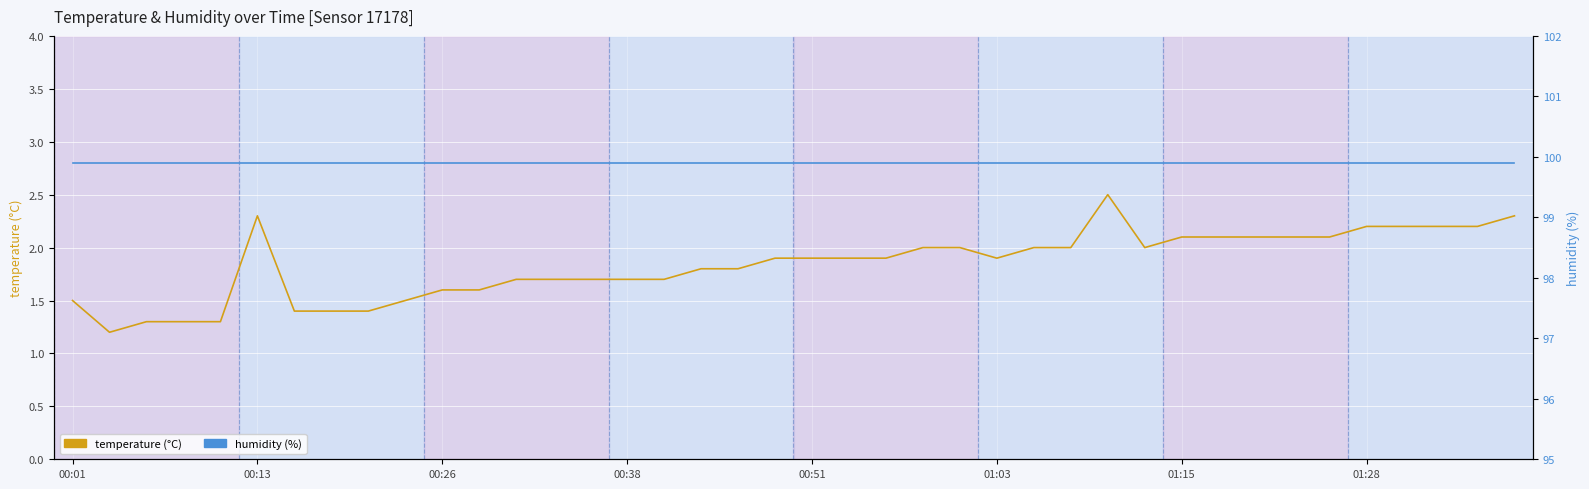

Which series changed the most between 14 and 23?

temperature (°C)